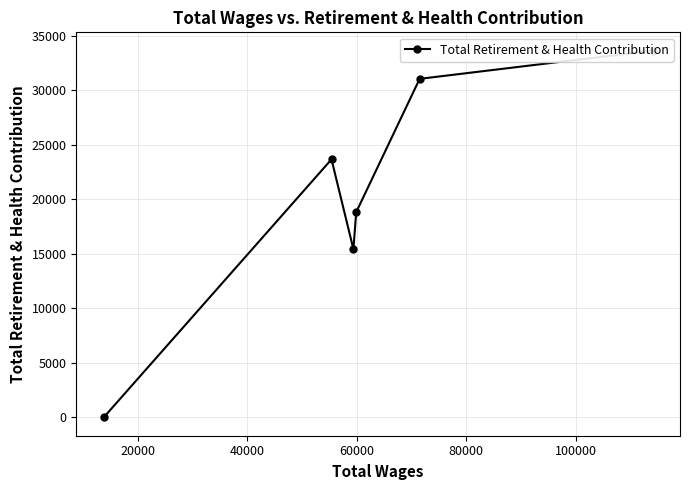

True or false: the data has more than 1 interior local peaks.

False